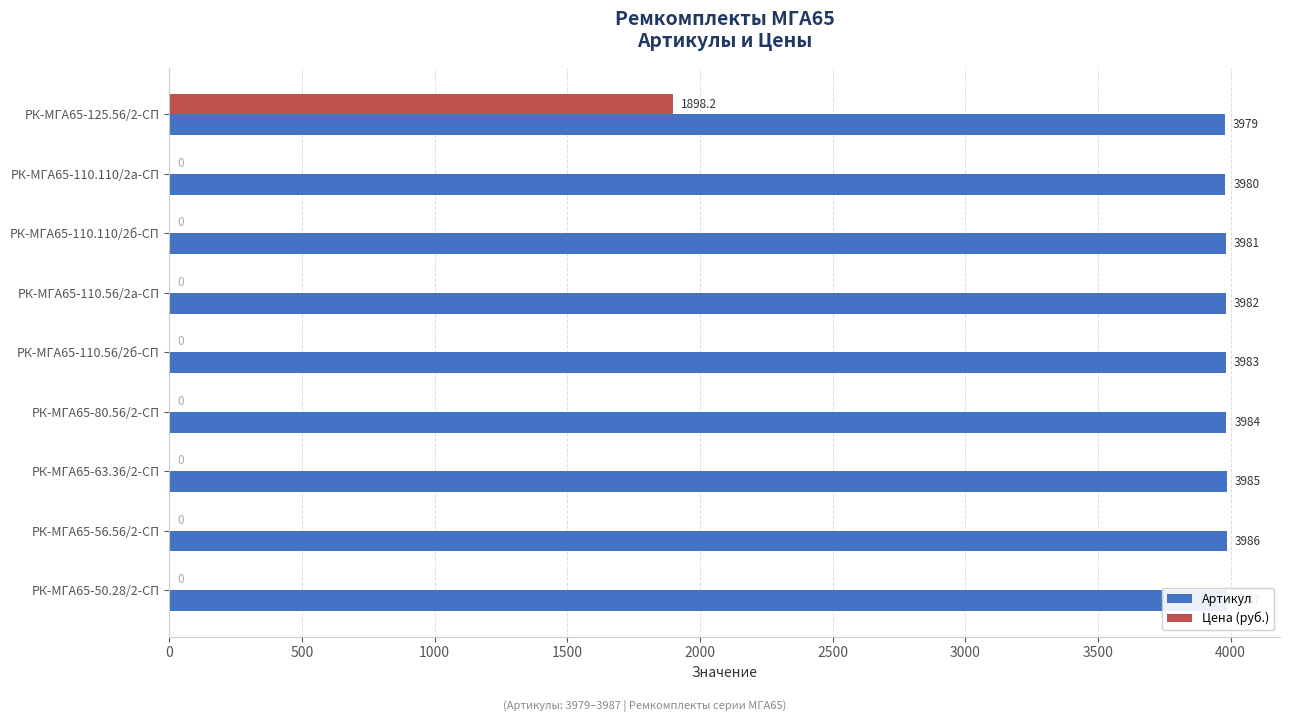

How many groups of bars are there?

9